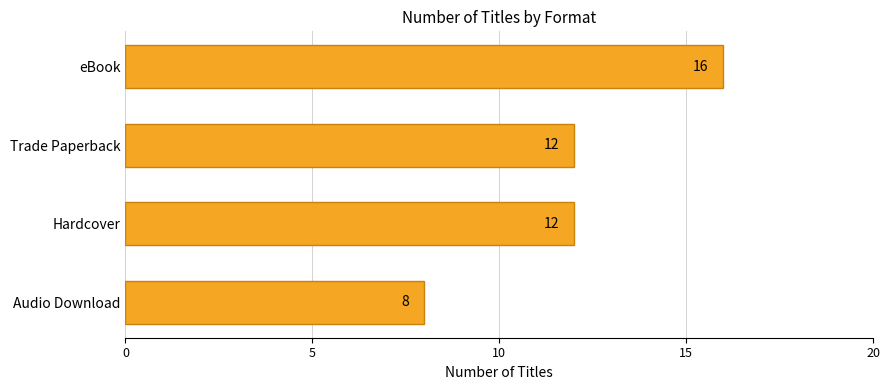

What is the change in value from Trade Paperback to eBook?

+4